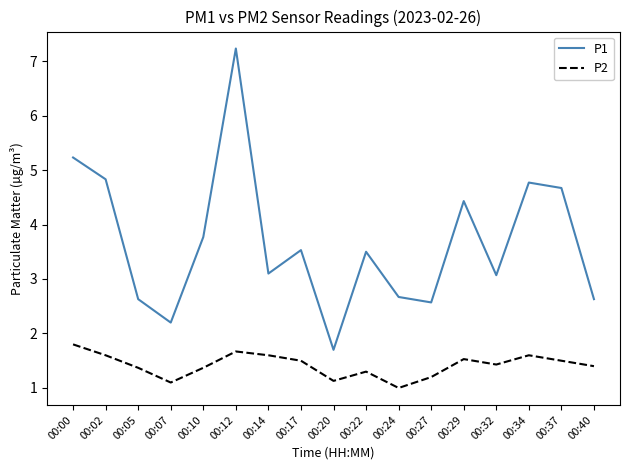

True or false: P1 and P2 cross at least once.

False